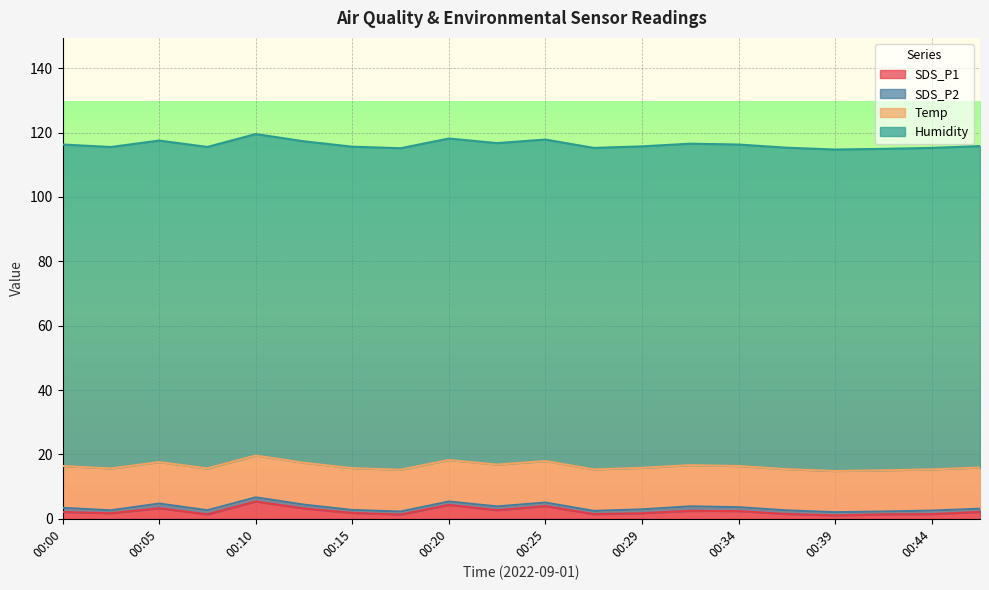

Does the chart display data point markers on the line(s)?

No